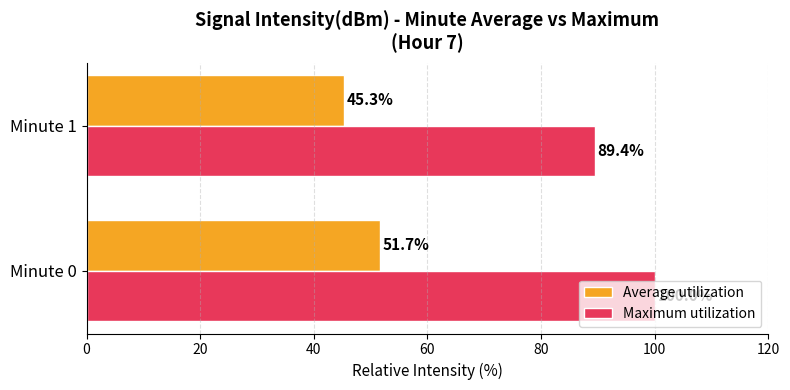

Which series has the largest total across all categories?

Maximum utilization